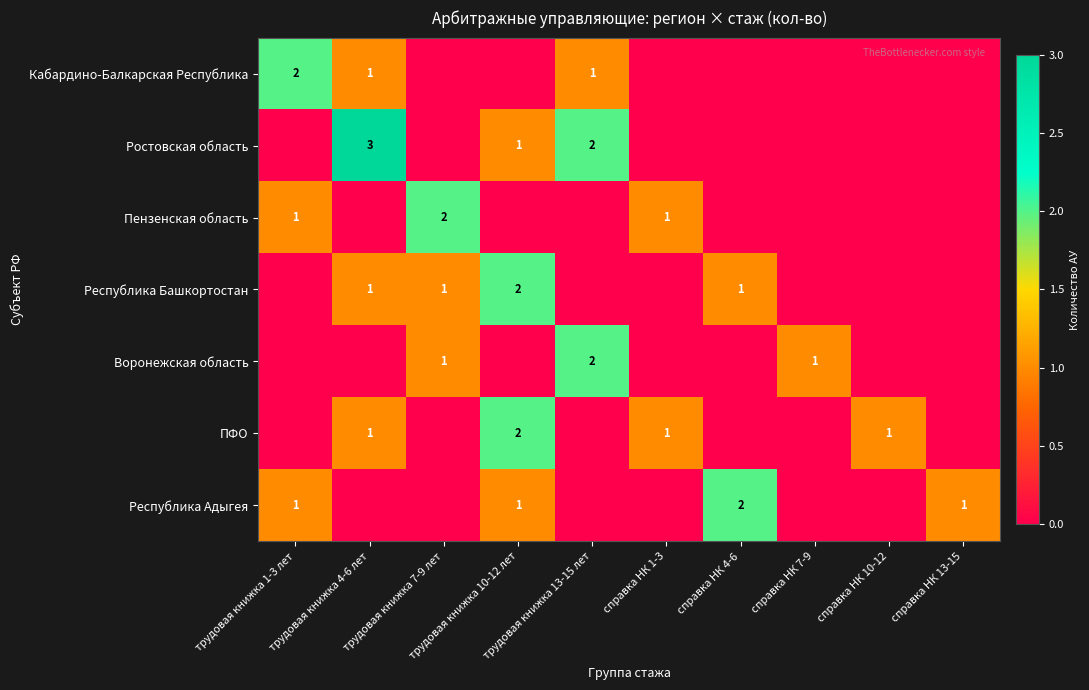

At which label is Ростовская область closest to 1?

трудовая книжка 10-12 лет